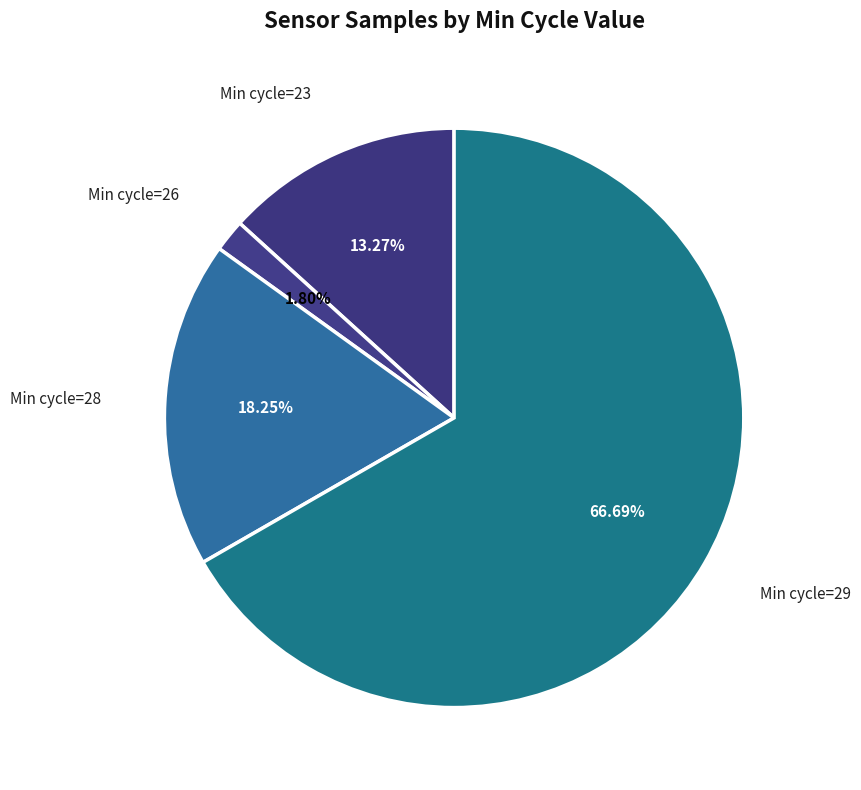

Which category accounts for the majority?

Min cycle=29